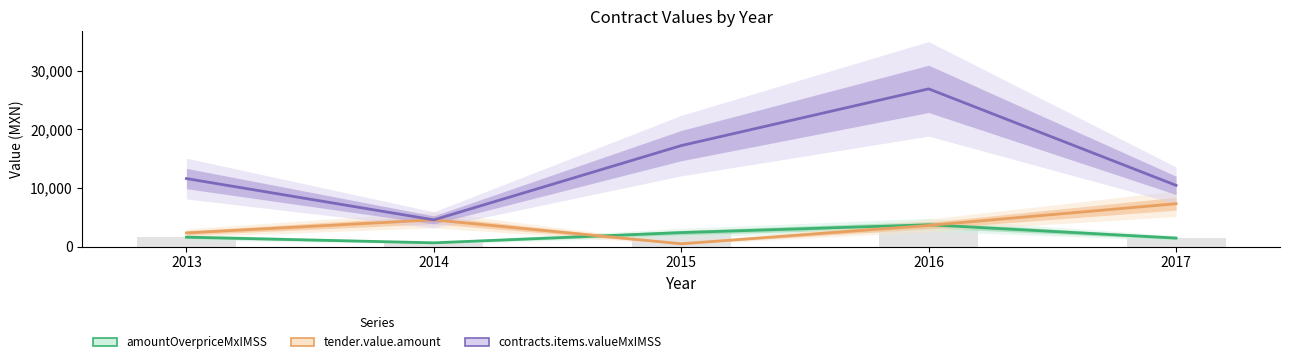

At which label does contracts.items.valueMxIMSS first exceed 11600?

2015